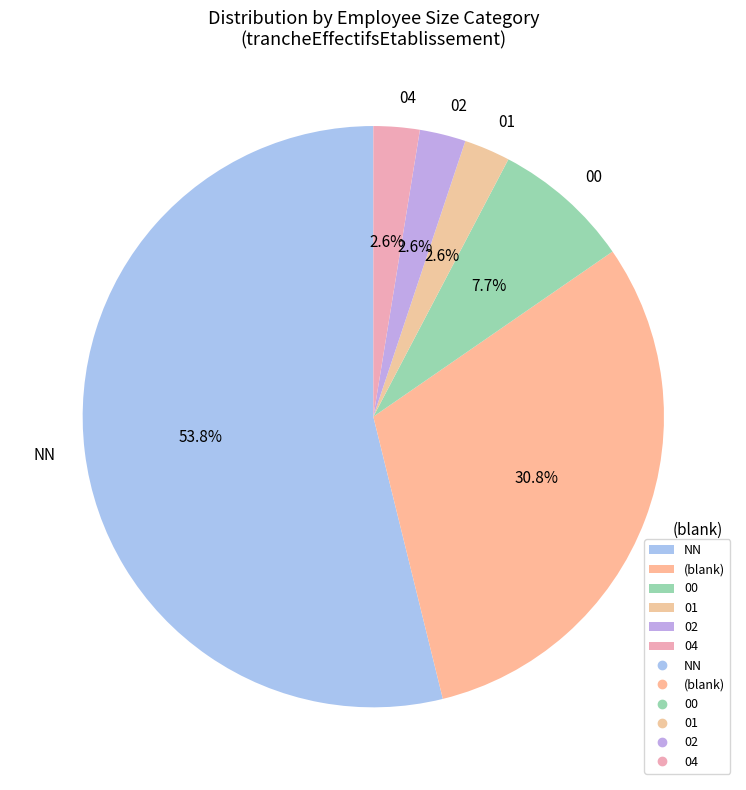

True or false: 04 accounts for 11% of the total.

False